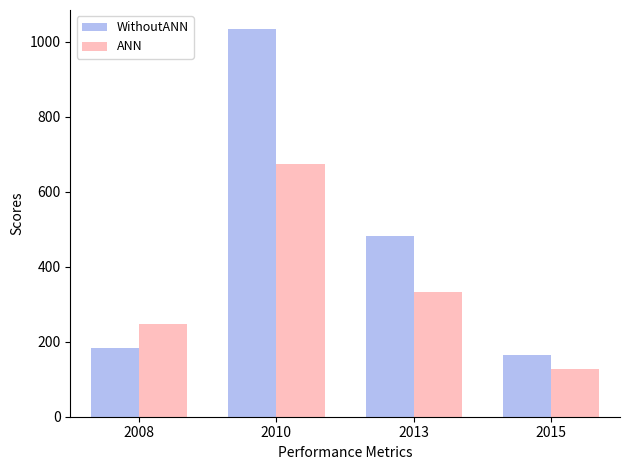

True or false: ANN has a value of 565 at 2013.

False